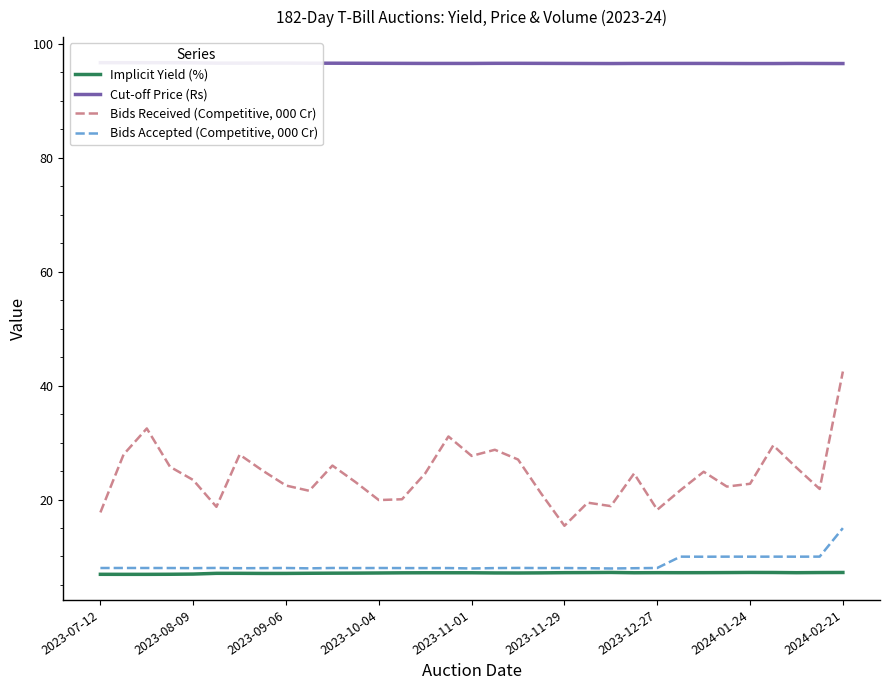

How many lines are shown in the chart?

4